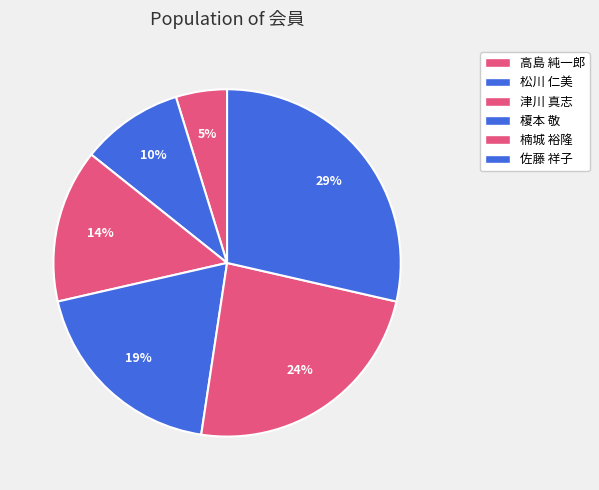

Which category has the biggest portion of the pie?

佐藤 祥子